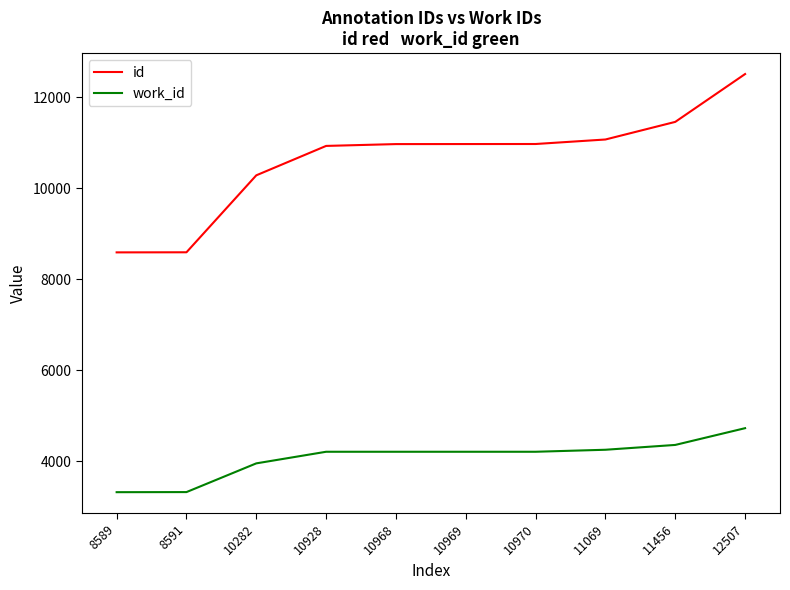

Which series has the widest spread of values?

id